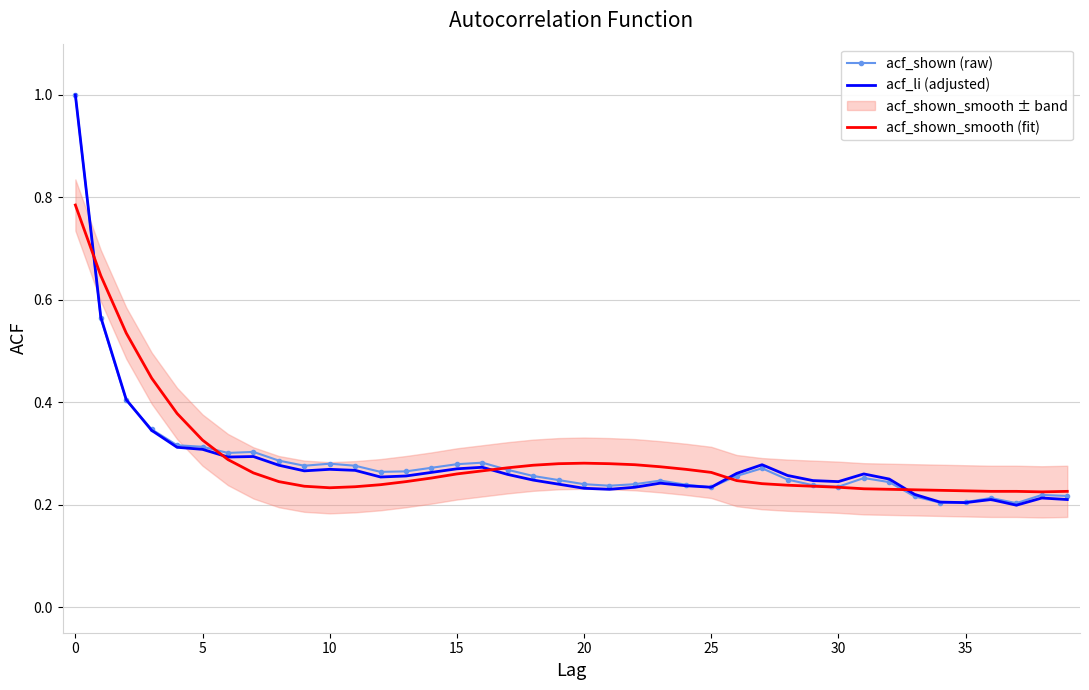

Which series has the largest total across all categories?

acf_shown_smooth (fit)